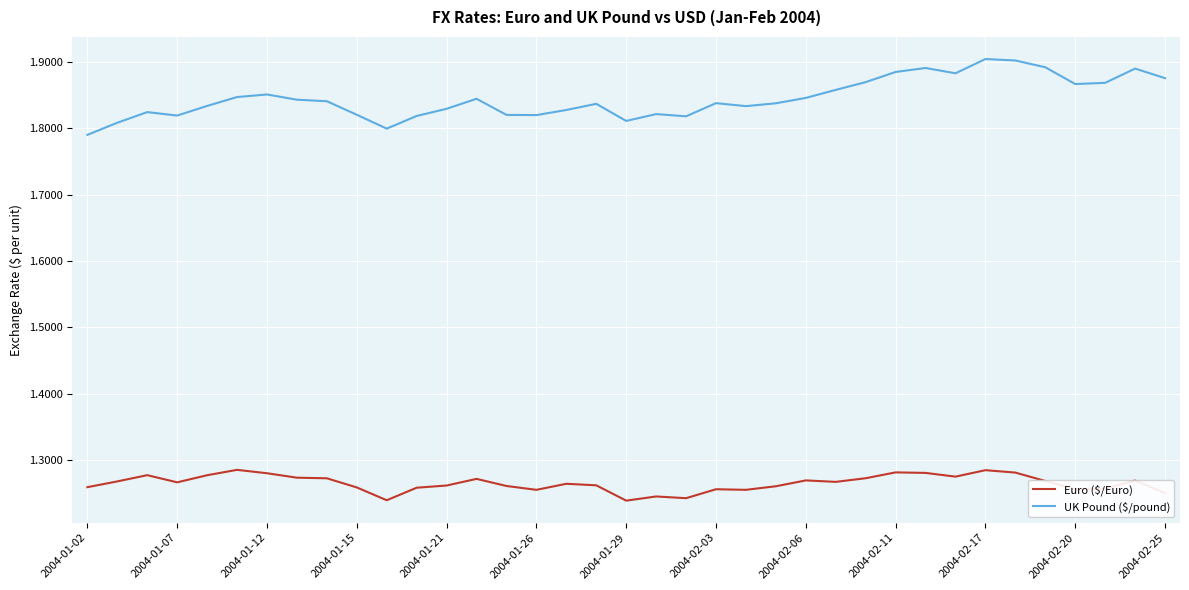

Which series has the largest total across all categories?

UK Pound ($/pound)